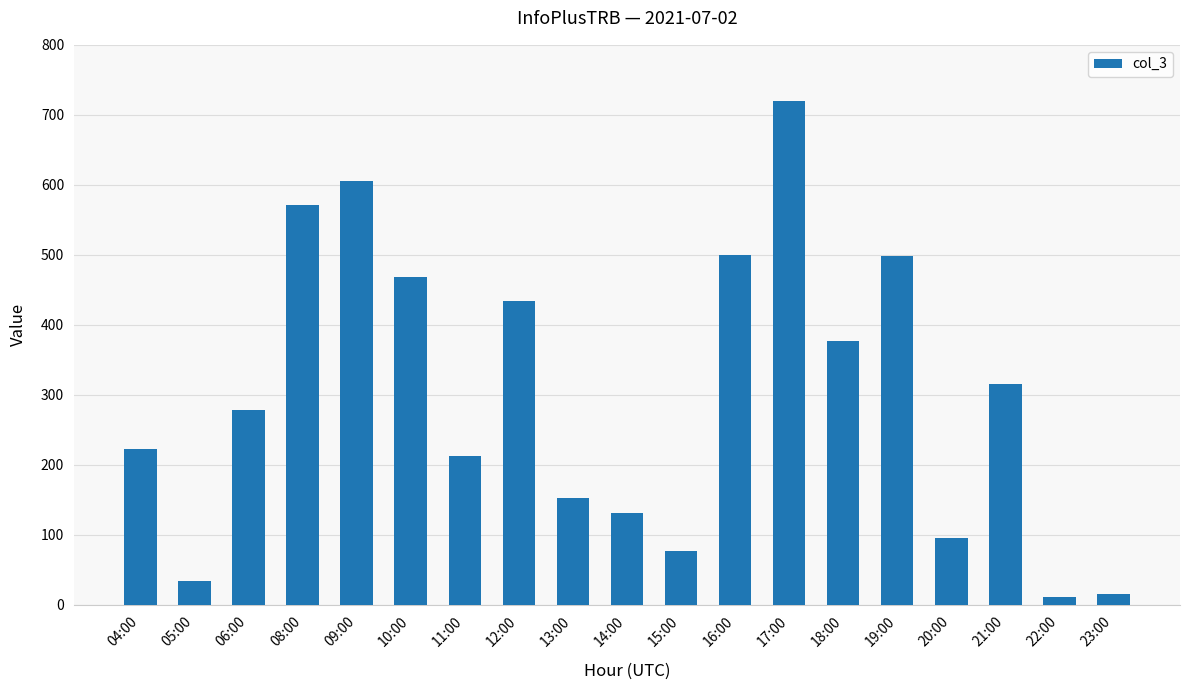

True or false: the data shows 126 at 20:00.

False